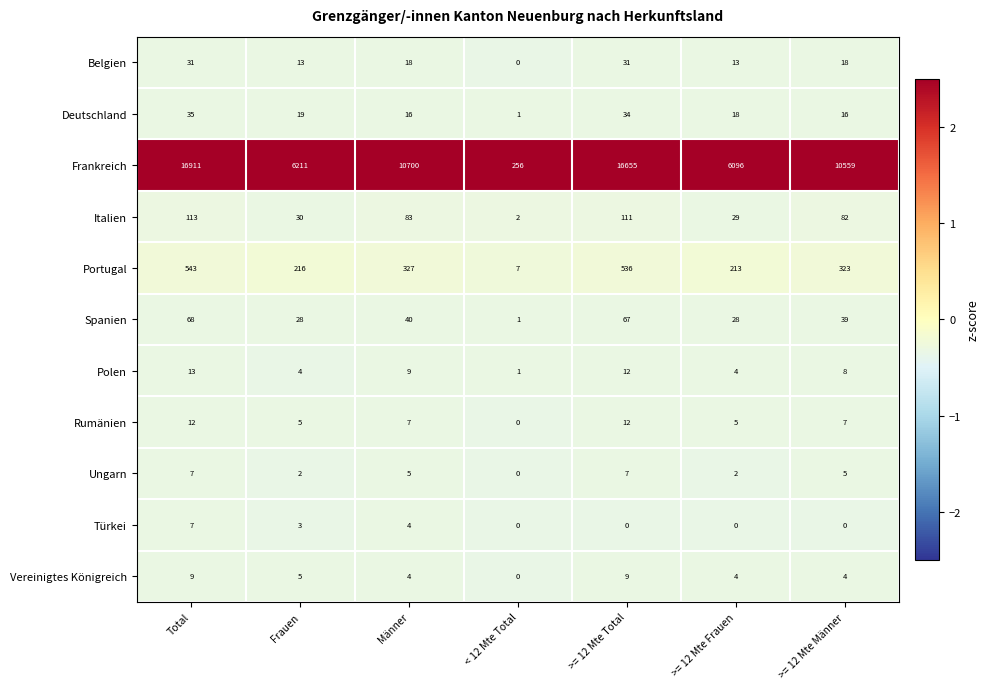

Is it true that Polen equals 7 at Frauen?

False